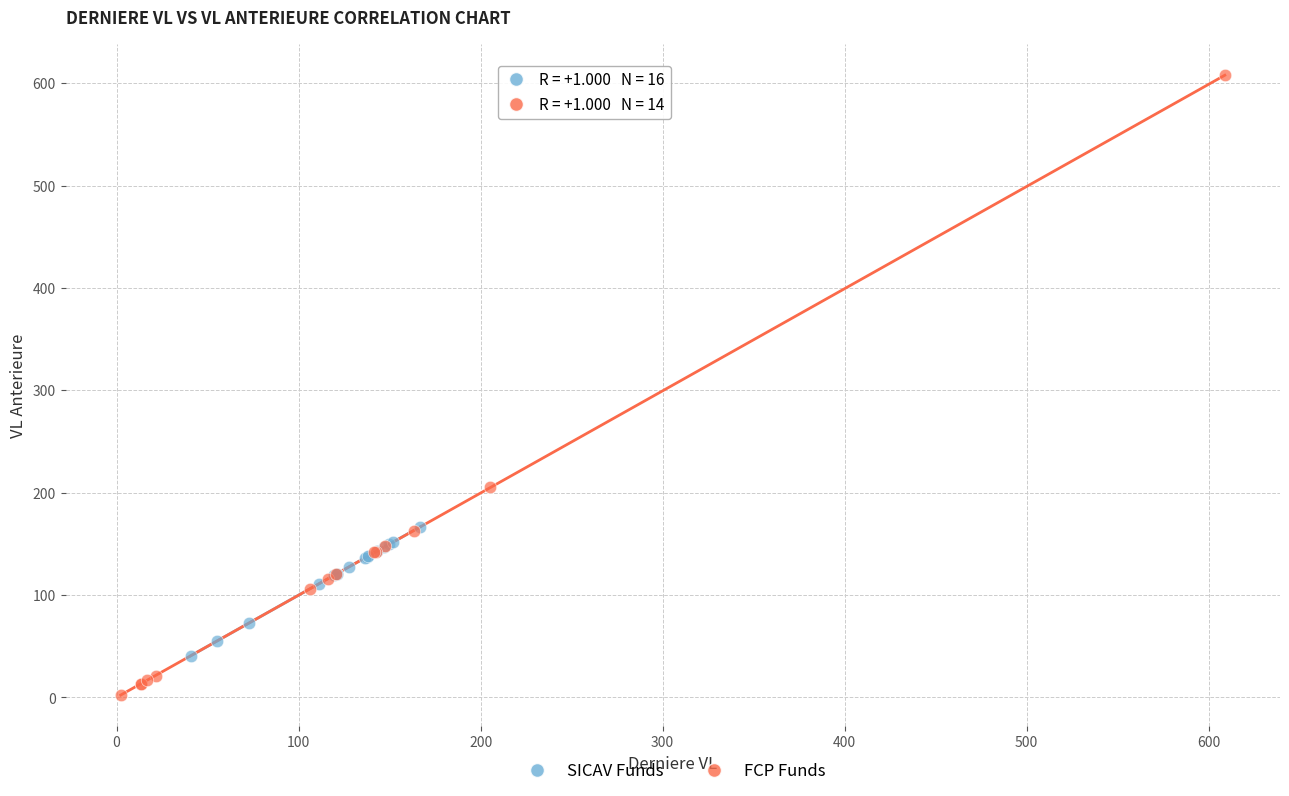

Which series has the widest spread of Y values?

FCP Funds